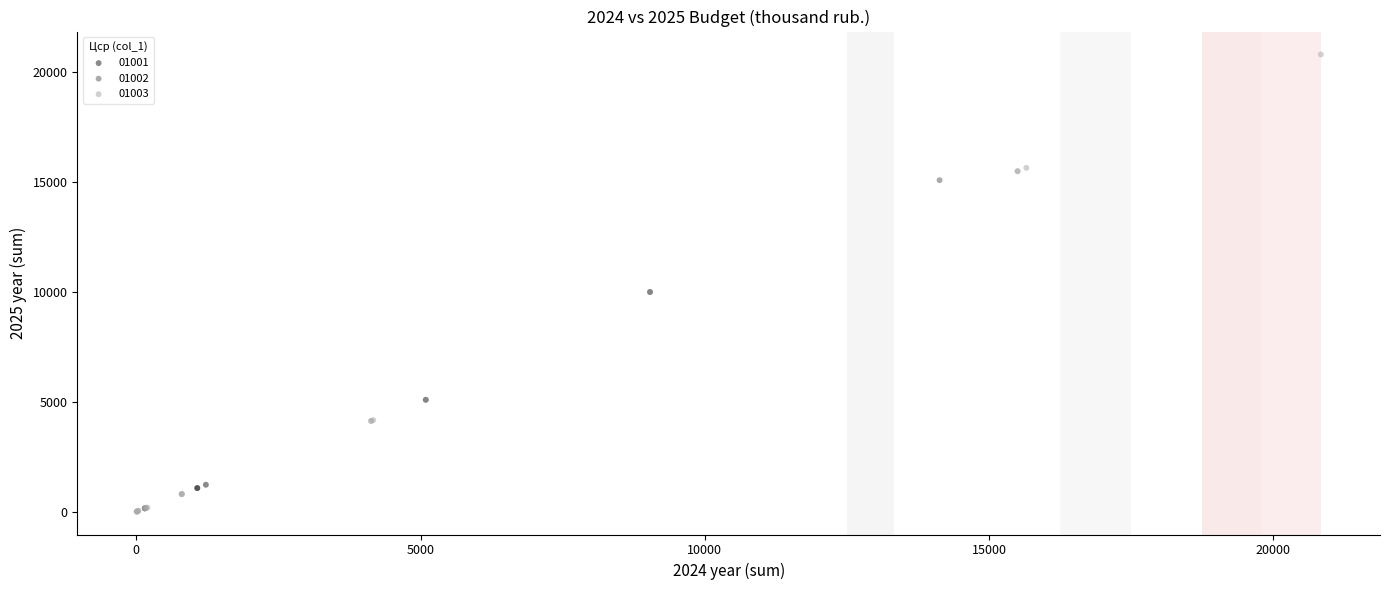

Which series reaches the maximum Y coordinate?

01003